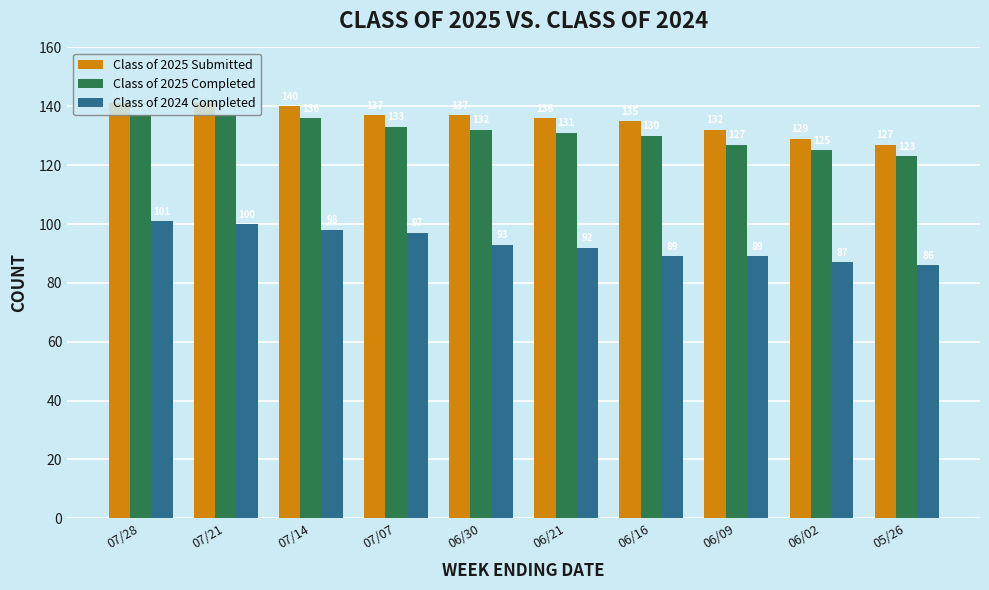

Rank the series by their maximum value, from lowest to highest.

Class of 2024 Completed, Class of 2025 Completed, Class of 2025 Submitted